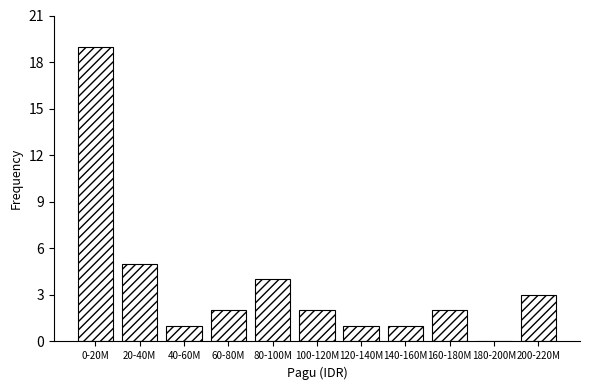

Reading left to right, extract all data points from this chart.

0-20M=19	20-40M=5	40-60M=1	60-80M=2	80-100M=4	100-120M=2	120-140M=1	140-160M=1	160-180M=2	180-200M=0	200-220M=3